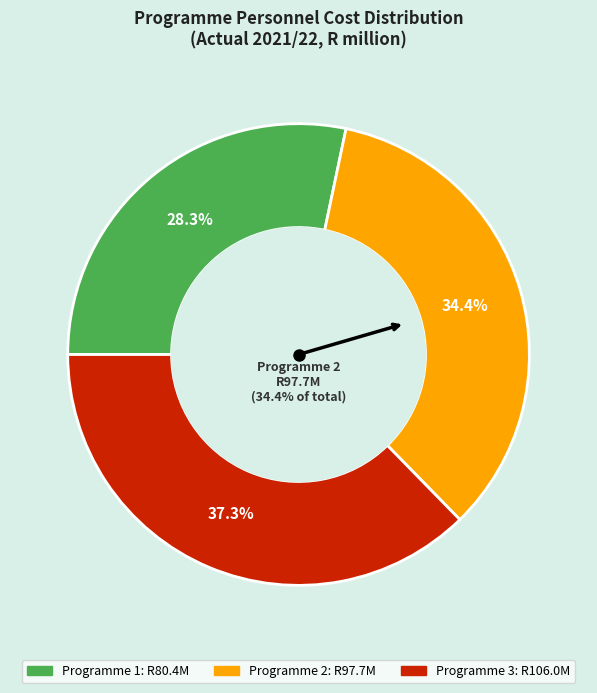

Which slice is the largest?

Programme 3